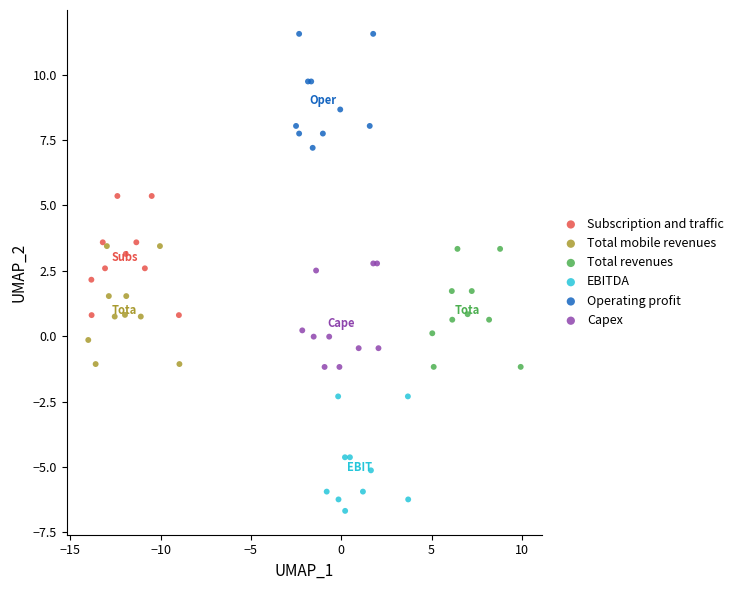

Which series reaches the maximum Y coordinate?

Operating profit